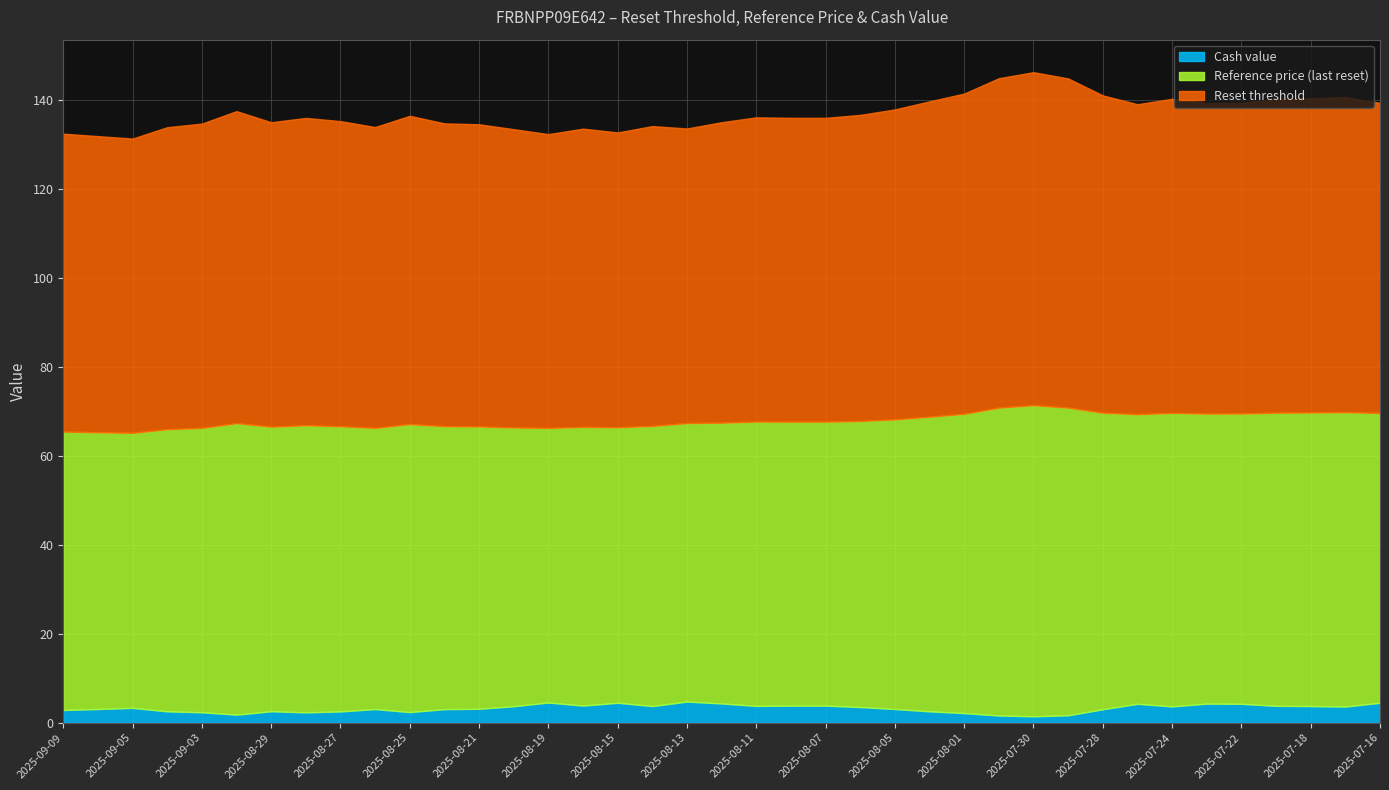

What is the average value of the Cash value series?

3.3